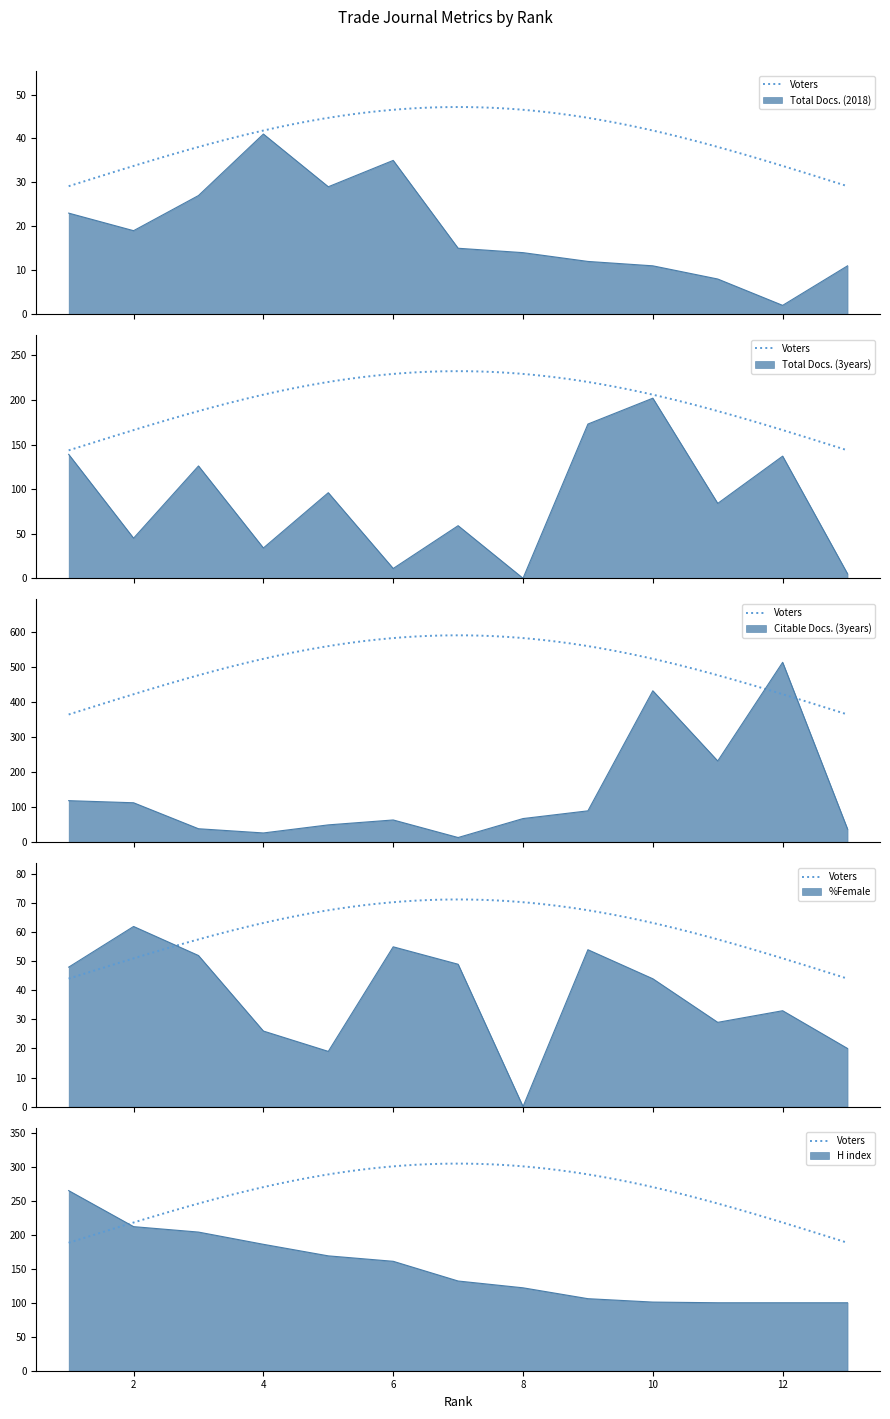

What is the value of the Total Docs. (2018) point at the 2nd from the left?

19